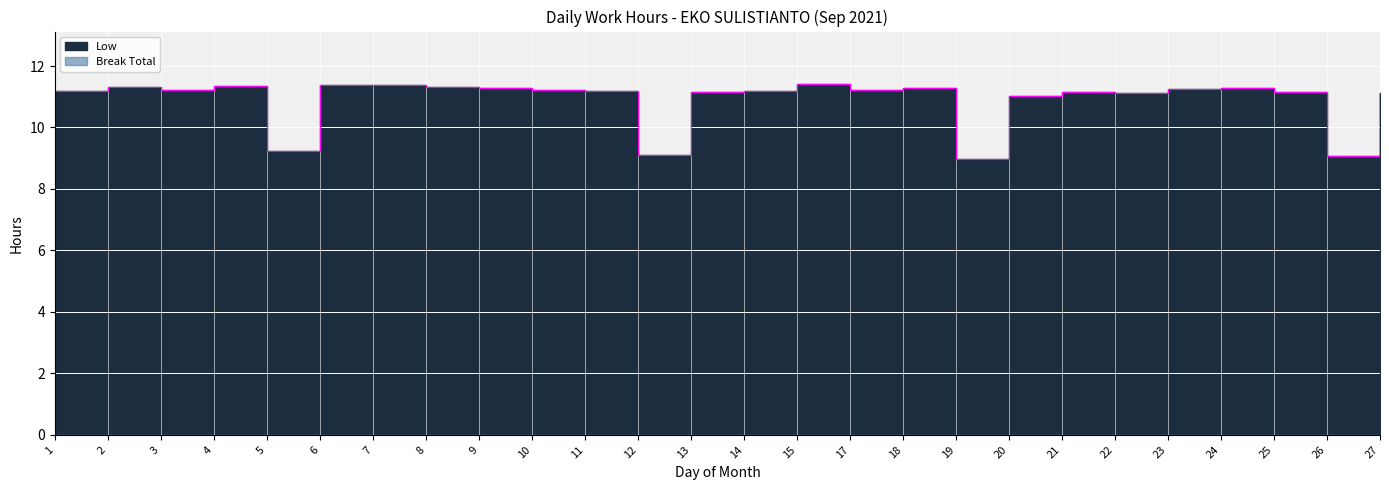

Reading right to left, extract all data points from this chart.

27=11.1	26=9.1	25=11.2	24=11.3	23=11.3	22=11.1	21=11.1	20=11.0	19=9.0	18=11.3	17=11.2	15=11.4	14=11.2	13=11.2	12=9.1	11=11.2	10=11.2	9=11.3	8=11.3	7=11.4	6=11.4	5=9.2	4=11.4	3=11.2	2=11.3	1=11.2